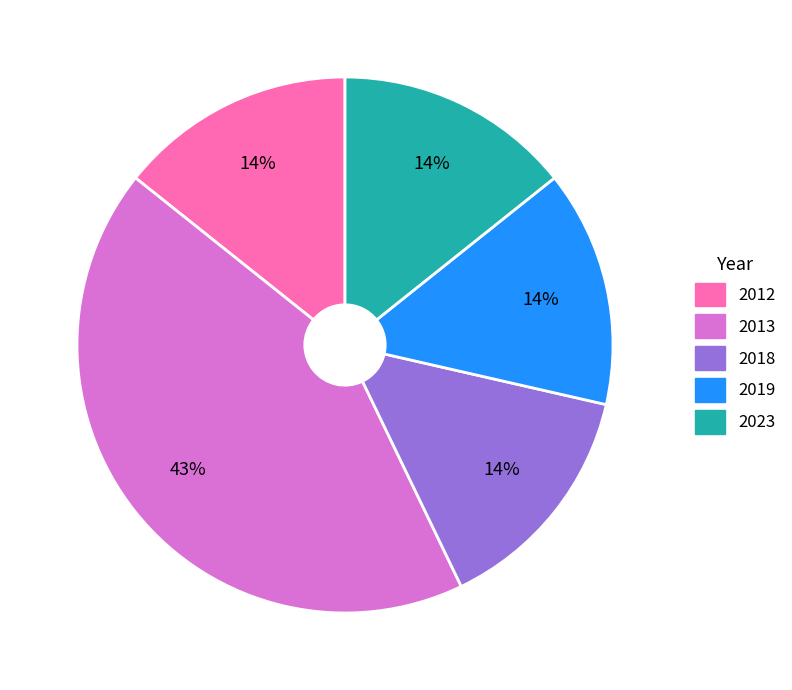

To the nearest percent, what percentage of the pie is 2018?

14%